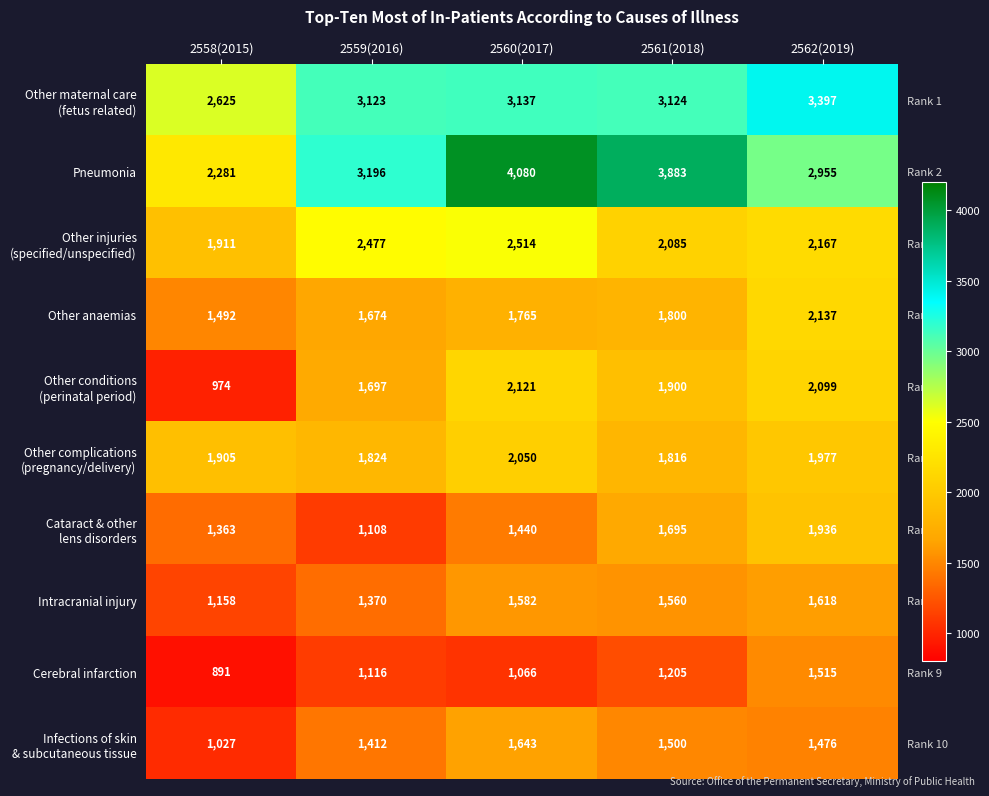

Which series has the largest total across all categories?

Pneumonia